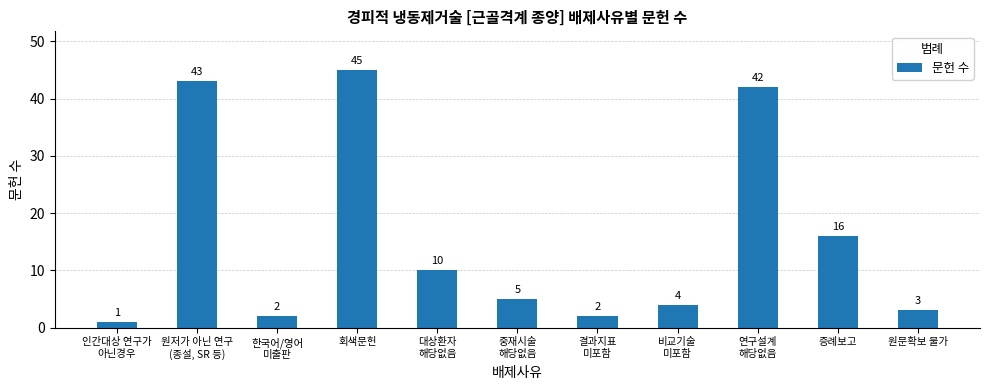

What value does the data have at 비교기술
미포함?

4